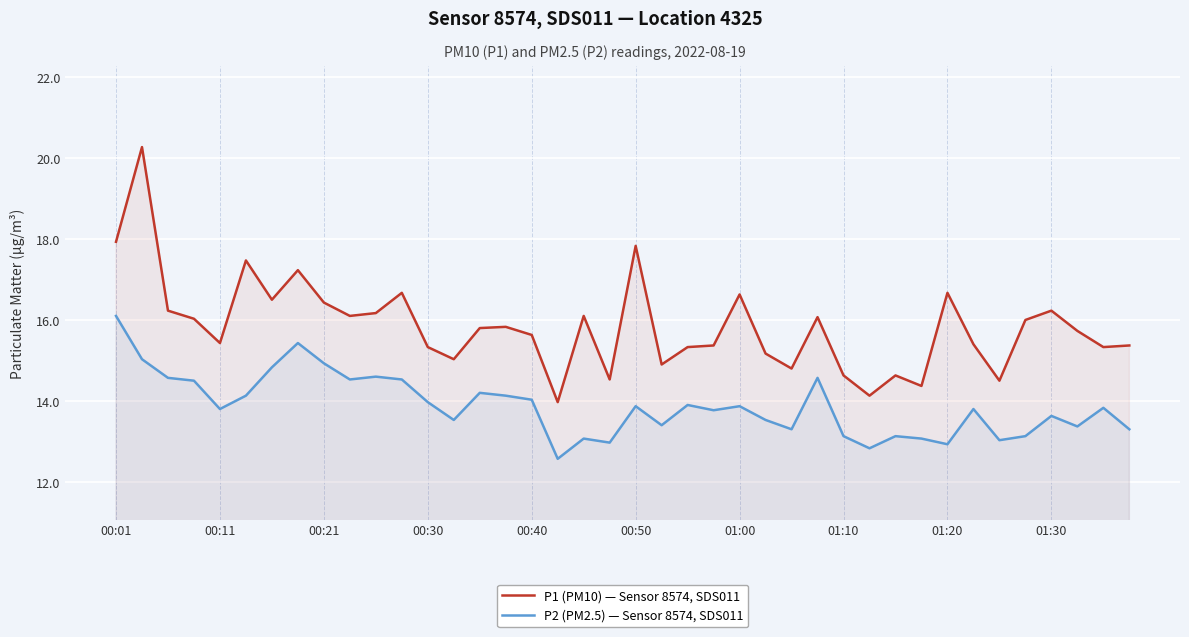

Between 17 and 33, which is larger?

33